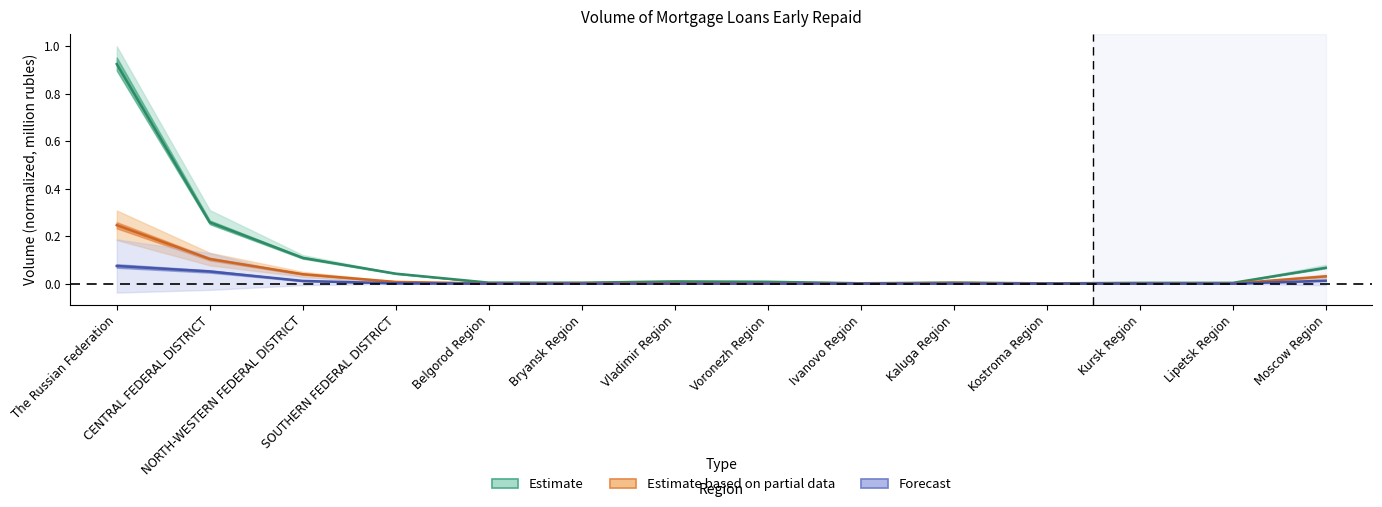

How many lines are shown in the chart?

3